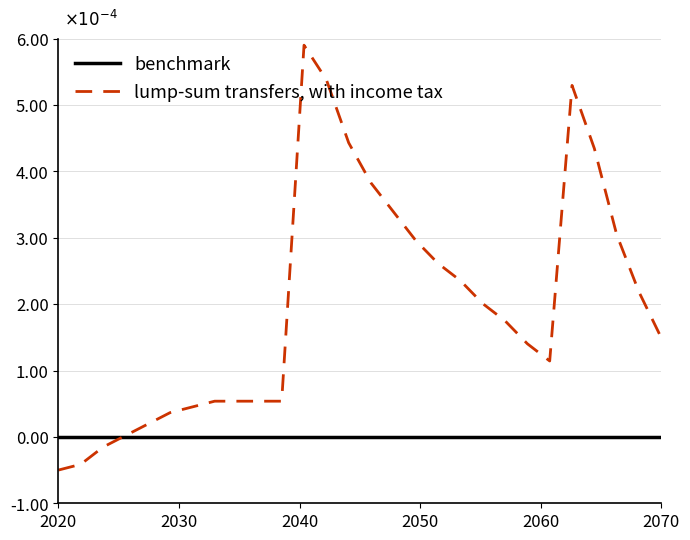

Which series has the largest range (max minus min)?

lump-sum transfers, with income tax